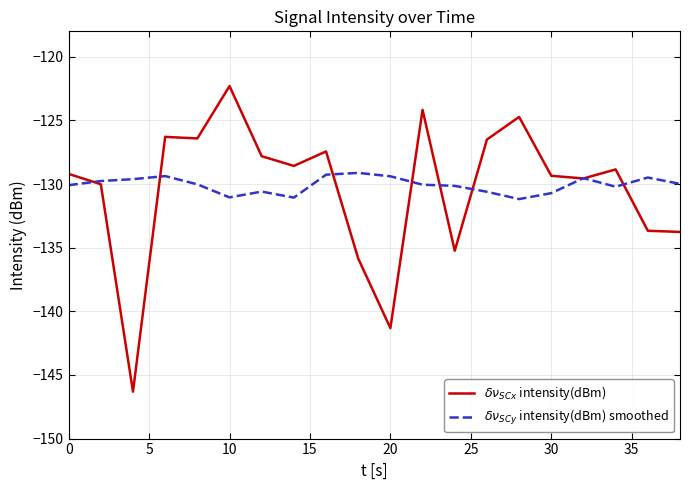

What is the smallest value displayed?

-146.3